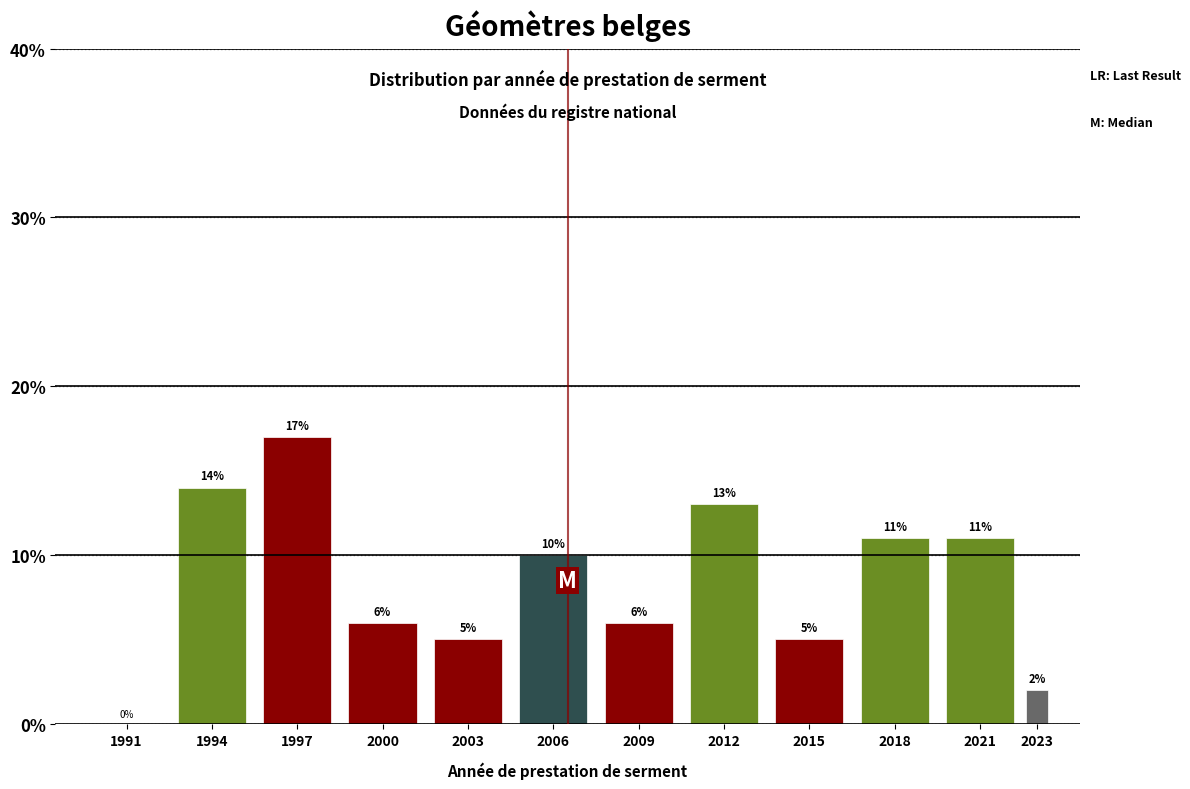

Reading right to left, what are all the values shown in this chart?

2023=2.0	2021=11.0	2018=11.0	2015=5.0	2012=13.0	2009=6.0	2006=10.0	2003=5.0	2000=6.0	1997=17.0	1994=14.0	1991=0.0